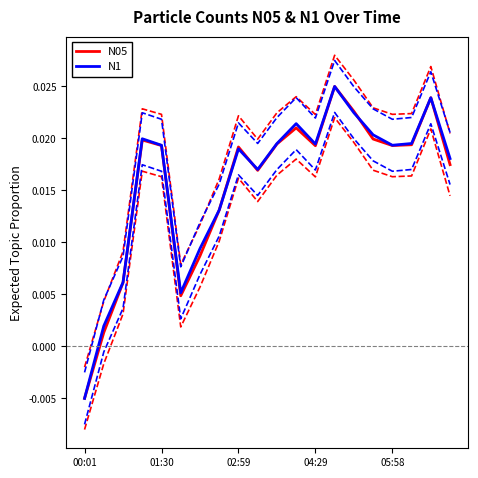

Between 14 and 6, which is larger?

14